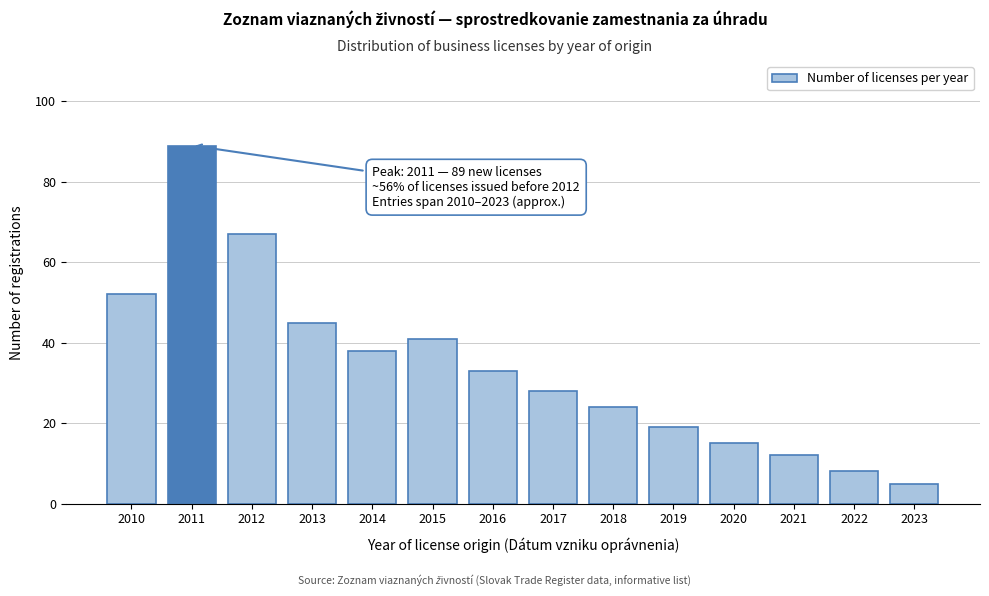

Reading left to right, list all the values displayed in this chart.

52	89	67	45	38	41	33	28	24	19	15	12	8	5